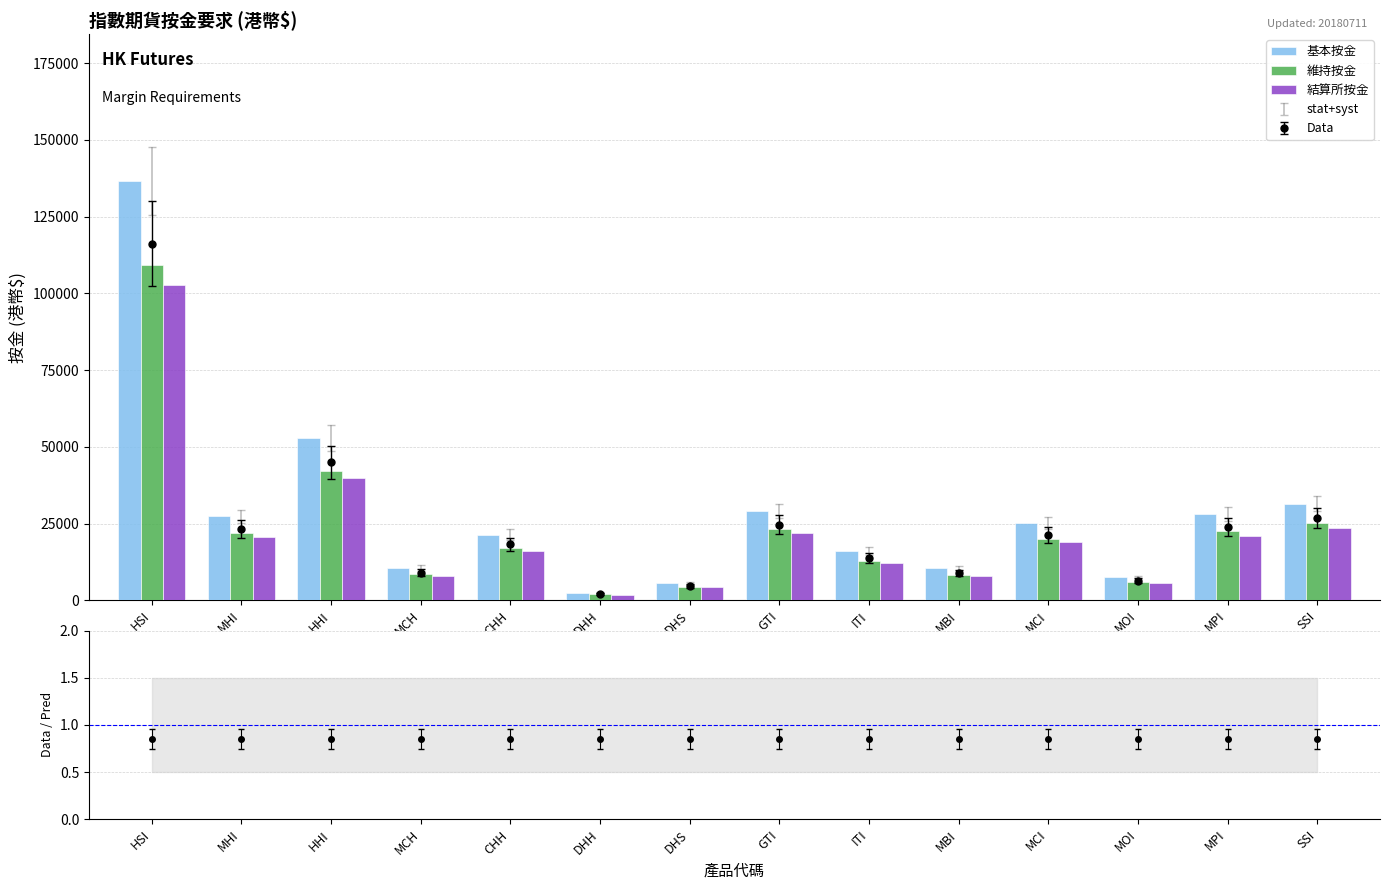

Read the 結算所按金 value at SSI, to the nearest 10.

23670